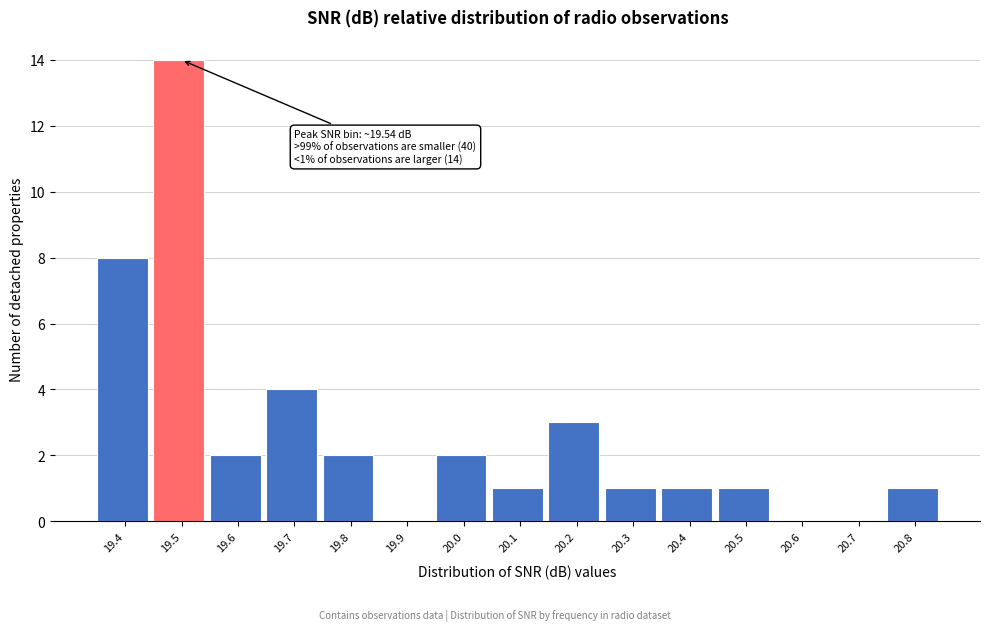

Reading left to right, transcribe all the data shown in this chart.

19.4=8	19.5=14	19.6=2	19.7=4	19.8=2	19.9=0	20.0=2	20.1=1	20.2=3	20.3=1	20.4=1	20.5=1	20.6=0	20.7=0	20.8=1